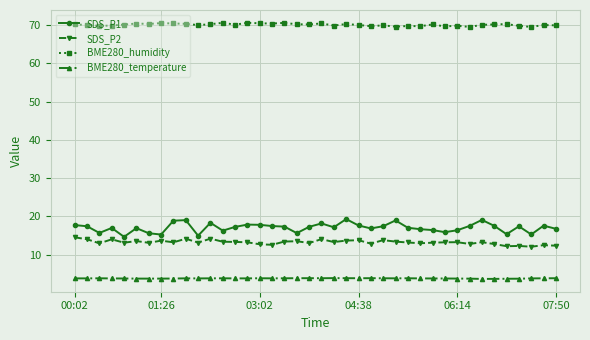

What are all the series names shown in the legend?

SDS_P1, SDS_P2, BME280_humidity, BME280_temperature